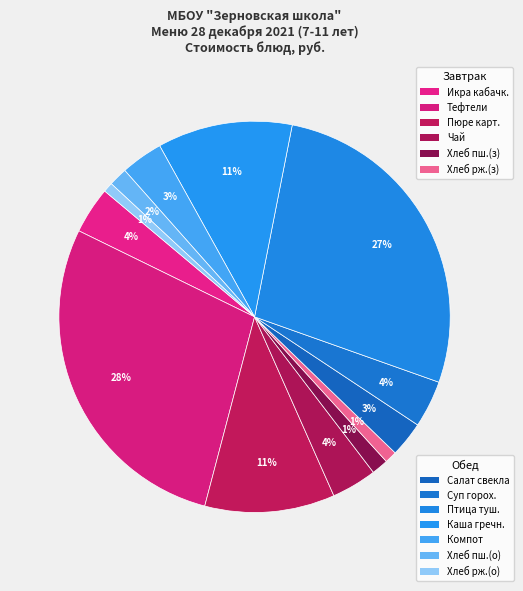

How many segments does this pie chart have?

13